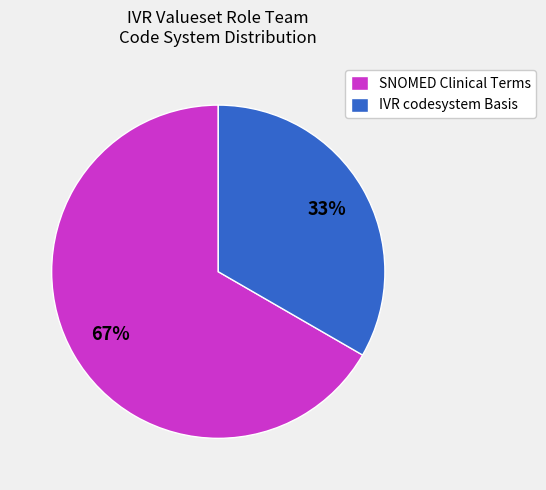

Rank the categories by value from highest to lowest.

SNOMED Clinical Terms, IVR codesystem Basis